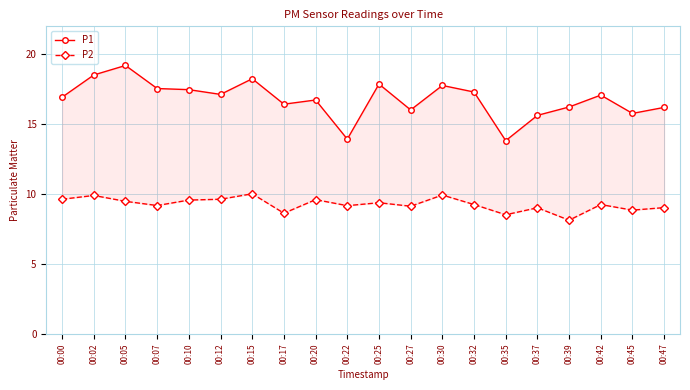

How many lines are shown in the chart?

2